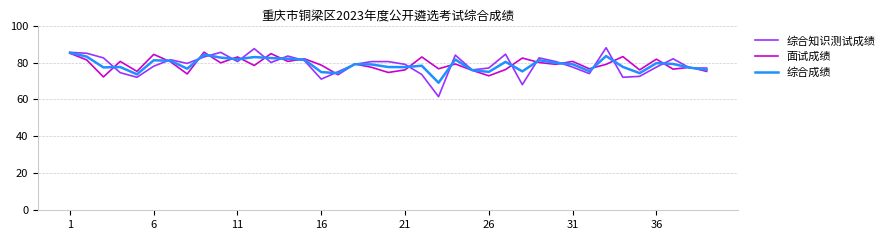

What are all the series names shown in the legend?

综合知识测试成绩, 面试成绩, 综合成绩